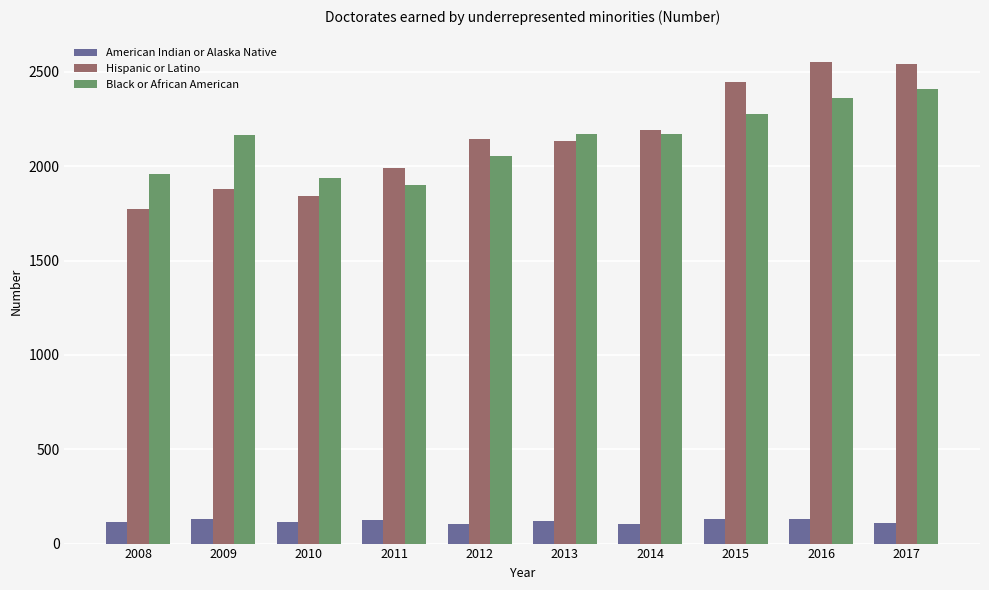

What is the difference between the maximum and minimum values in the Hispanic or Latino series?

777